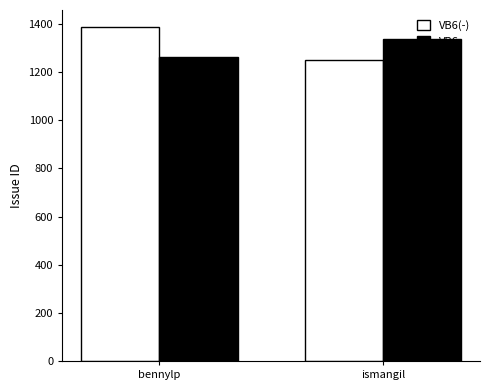

Reading right to left, extract all data points from this chart.

VB6(-): ismangil=1252	bennylp=1389
VB6: ismangil=1336	bennylp=1264